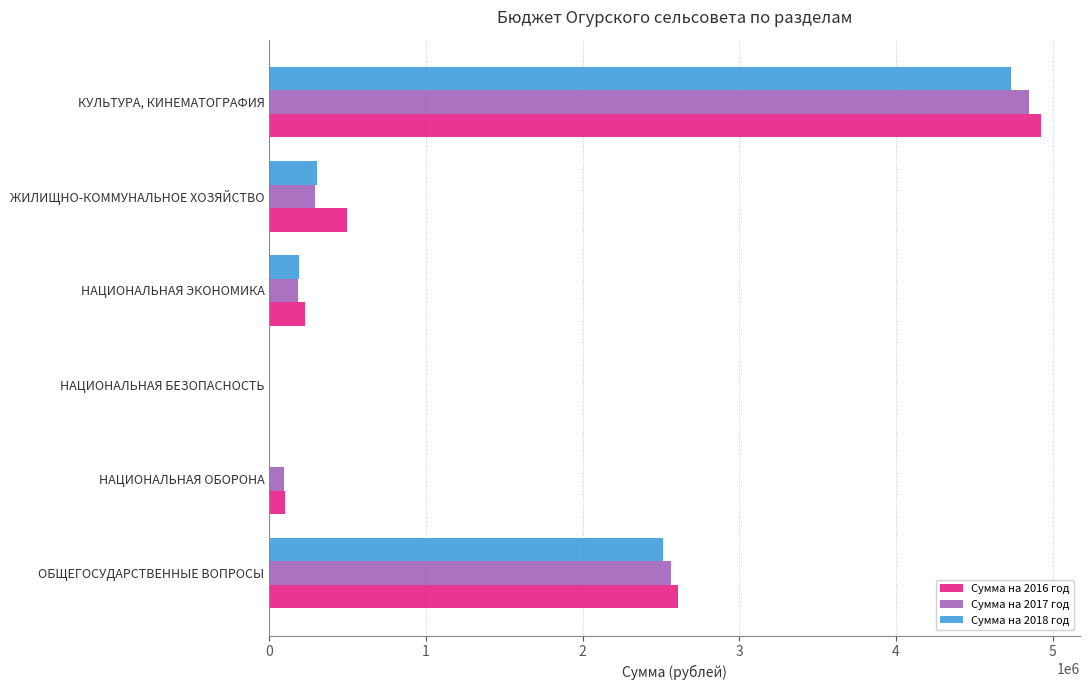

What is the greatest value displayed?

4928864